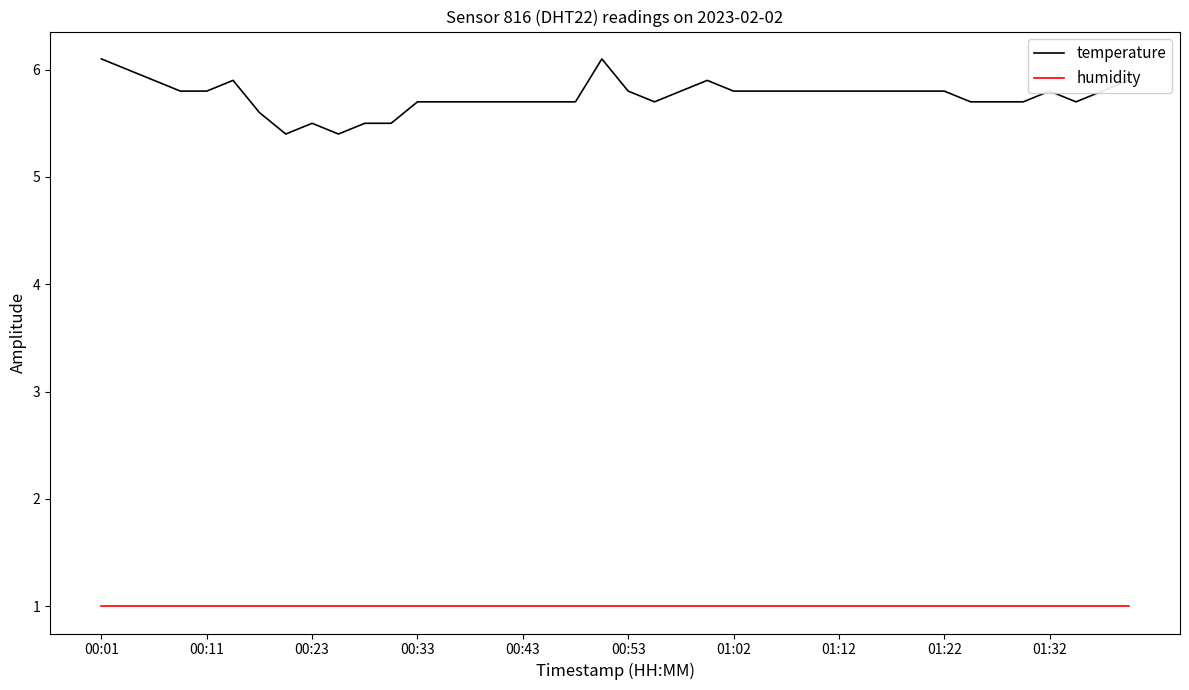

What is the maximum value for temperature?

6.1